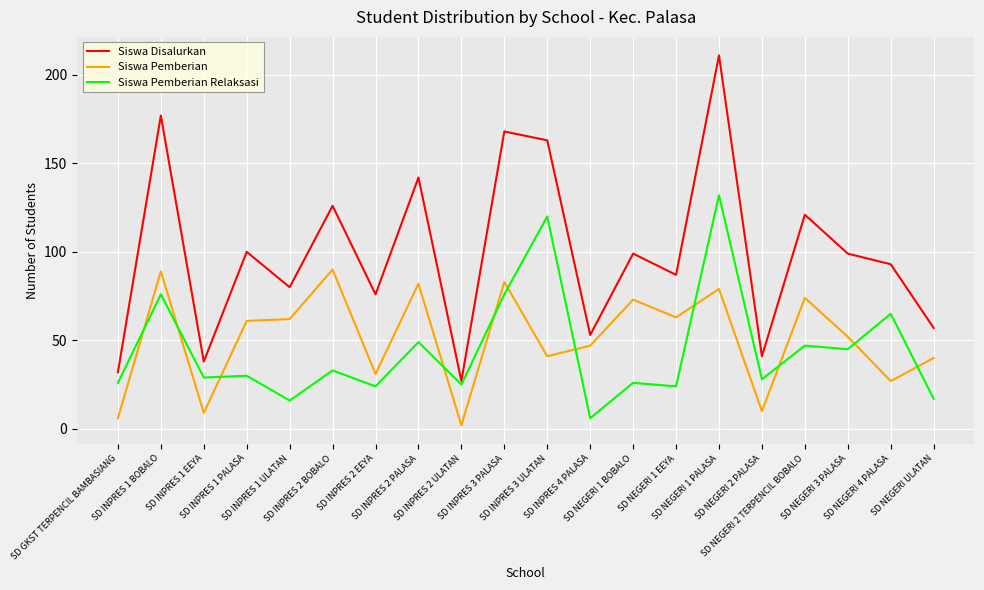

What is the maximum value shown in the chart?

211